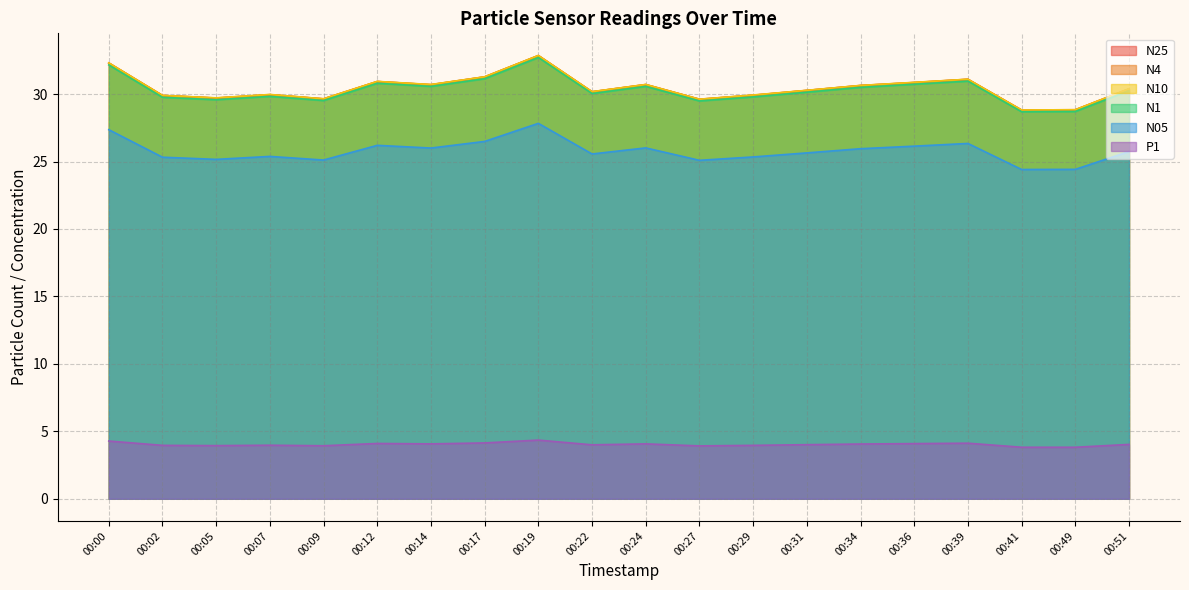

What is the value of the N25 point at the 12th from the left?

29.6